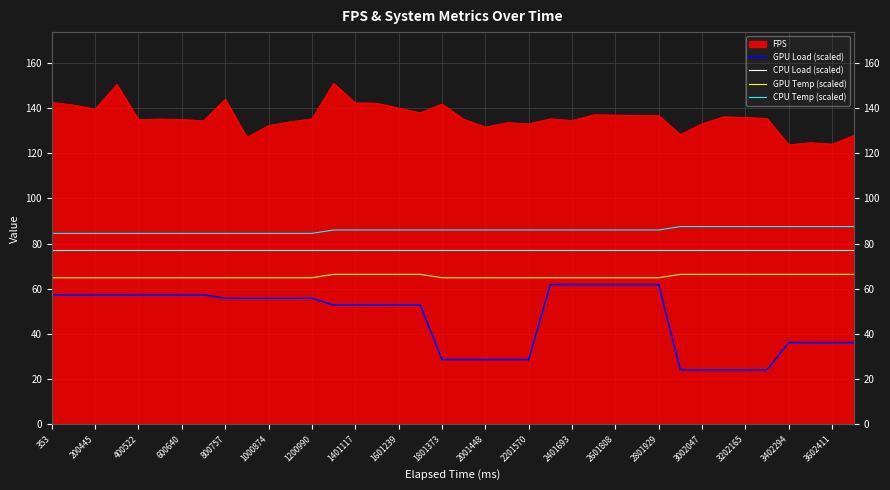

True or false: CPU Temp (scaled) and GPU Temp (scaled) intersect in this chart.

False